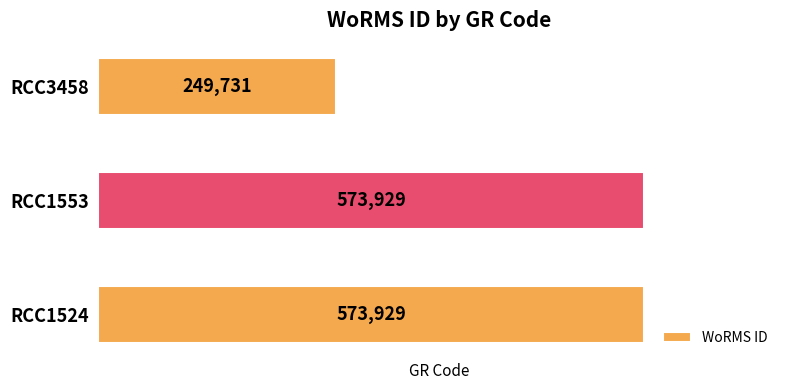

Count the values in the range 249731 to 573929.

3